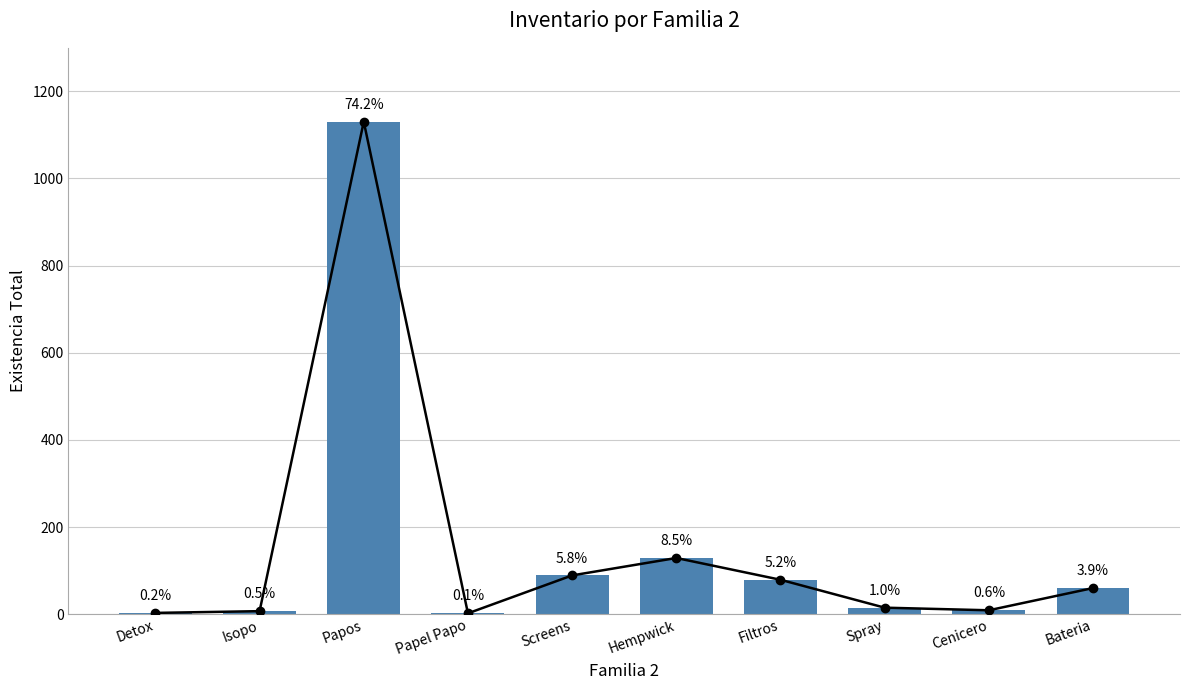

Reading left to right, what are all the values shown in this chart?

3	7	1130	2	89	129	79	15	9	60